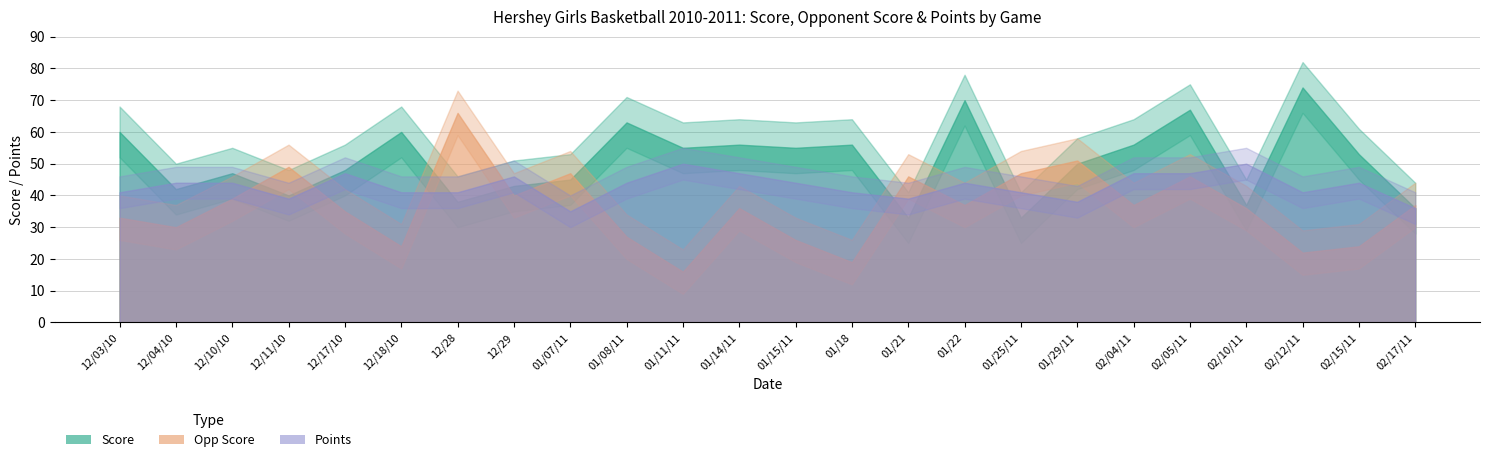

What is the difference between the maximum and minimum values in the score series?

41